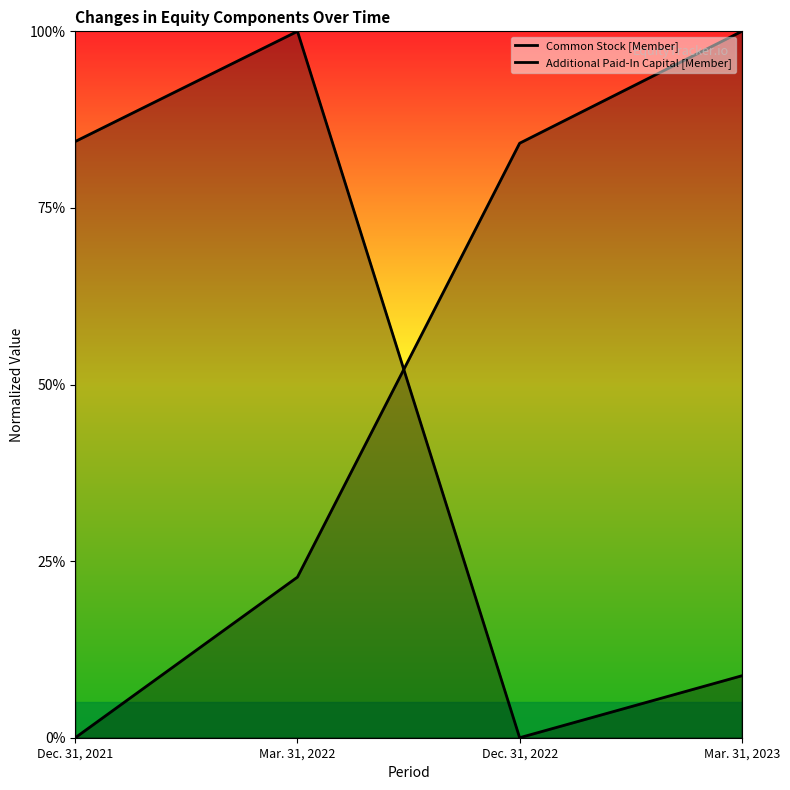

Between Dec. 31, 2022 and Dec. 31, 2021, which is larger?

Dec. 31, 2022